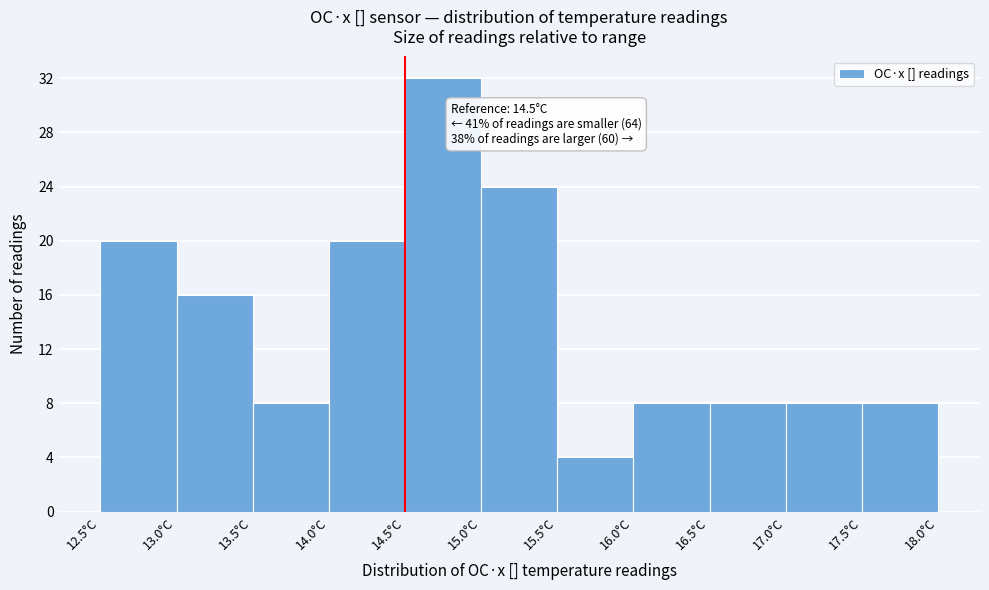

Which range on the x-axis has the tallest bar?

14.5 to 15.0